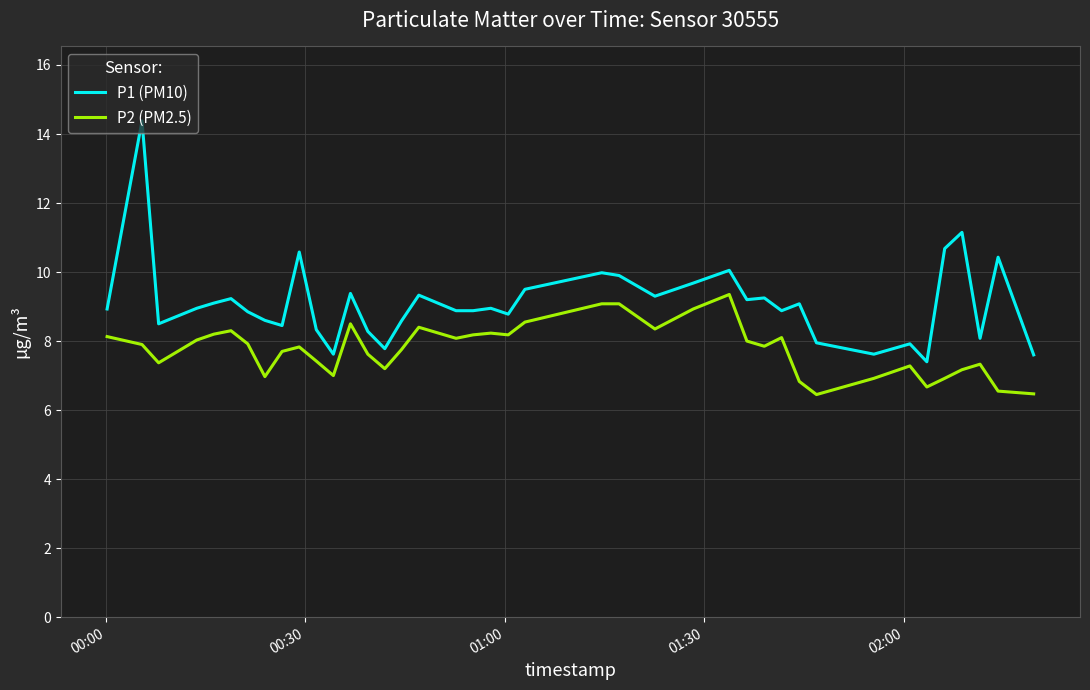

Which series has the largest total across all categories?

P1 (PM10)